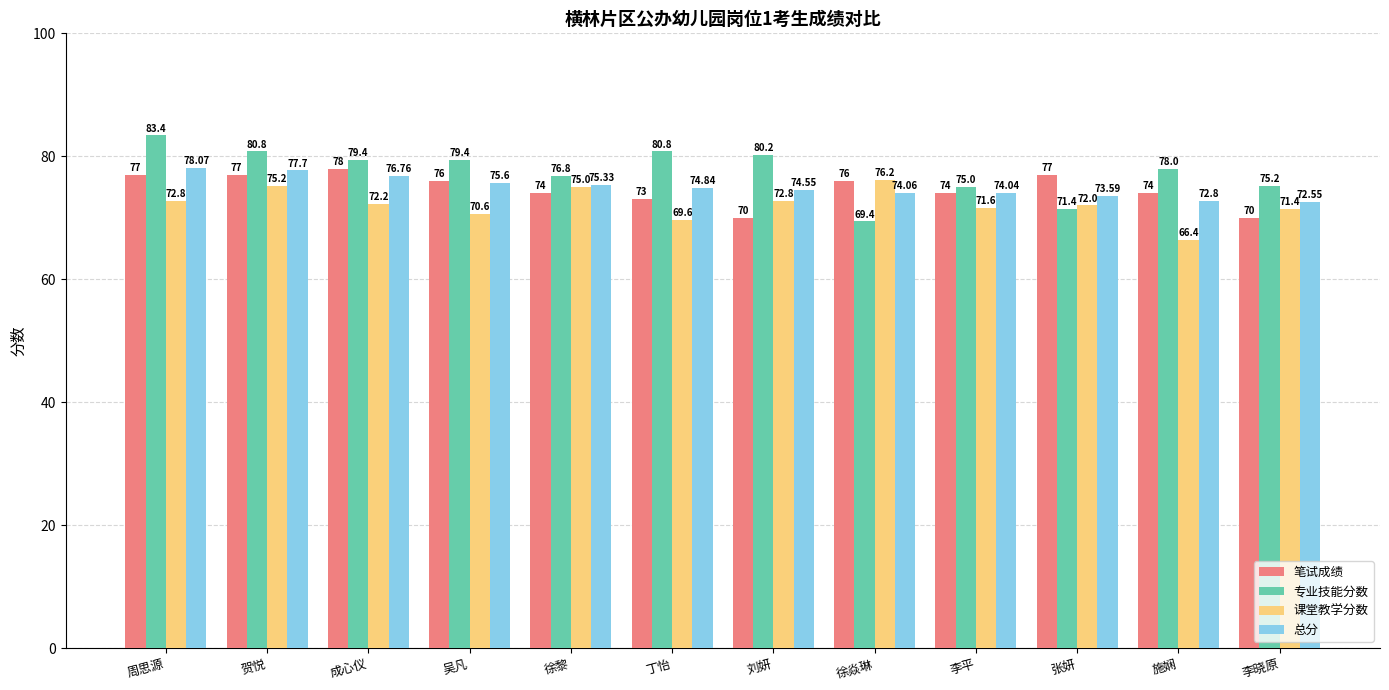

Where does the 笔试成绩 series first go above 76?

周思源